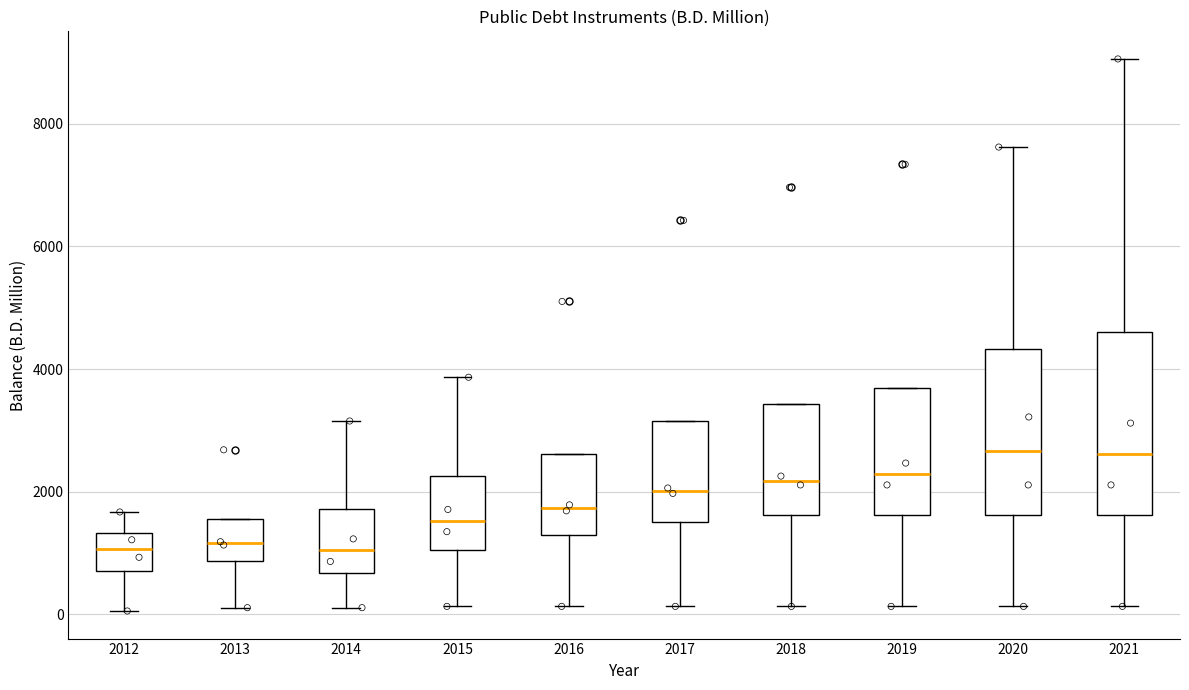

Reading left to right, read every box against the y-axis: the position of its median line, the range the box covers, and the ends of its whiskers. The values are not printed on the chart, so give them approximately, as read against the axis.

2012: median 1000, box 800 to 1400, whiskers 0 to 1600
2013: median 1200, box 800 to 1600, whiskers 200 to 1600
2014: median 1000, box 600 to 1800, whiskers 200 to 3200
2015: median 1600, box 1000 to 2200, whiskers 200 to 3800
2016: median 1800, box 1200 to 2600, whiskers 200 to 2600
2017: median 2000, box 1600 to 3200, whiskers 200 to 3200
2018: median 2200, box 1600 to 3400, whiskers 200 to 3400
2019: median 2200, box 1600 to 3600, whiskers 200 to 3600
2020: median 2600, box 1600 to 4400, whiskers 200 to 7600
2021: median 2600, box 1600 to 4600, whiskers 200 to 9000